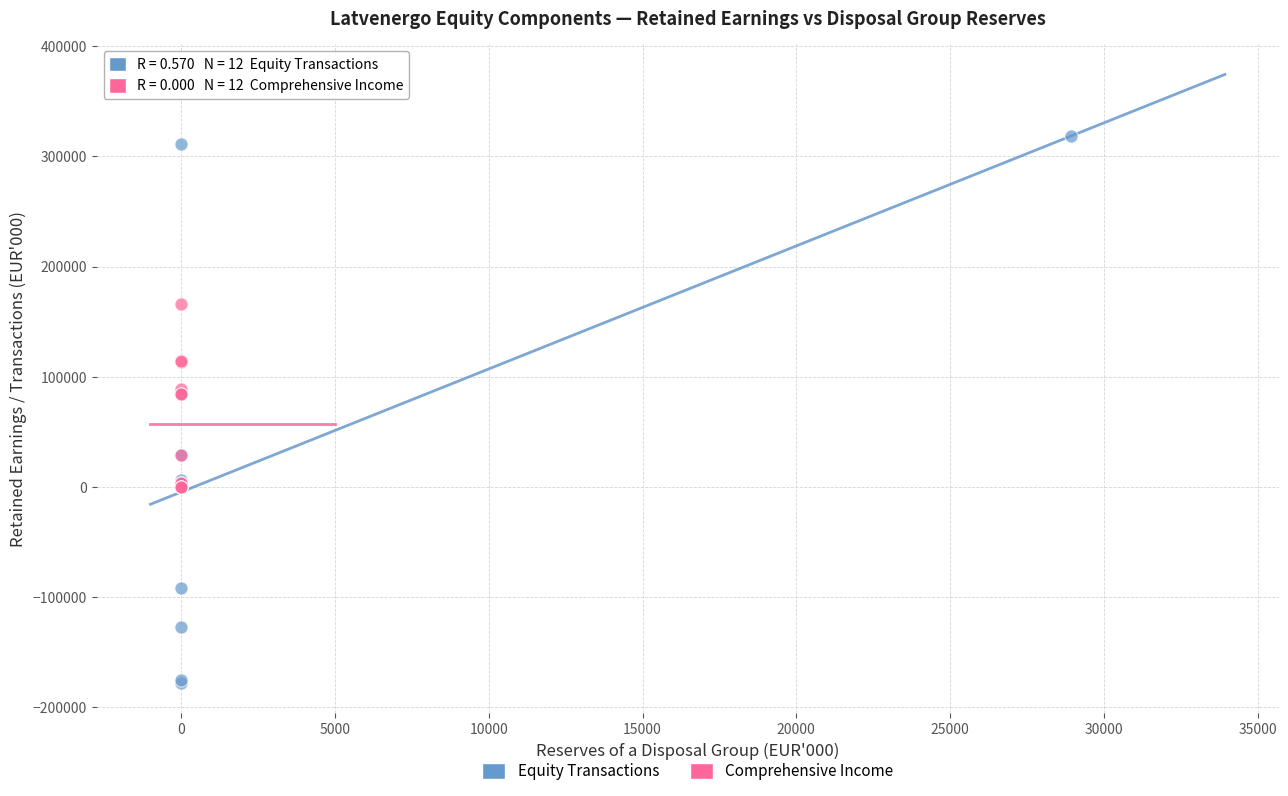

Which series reaches the minimum Y coordinate?

Equity Transactions